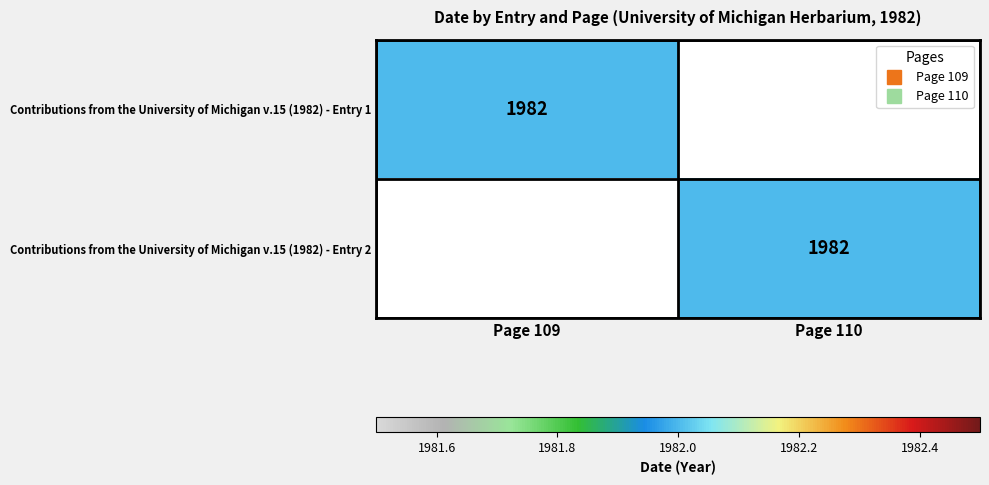

The Contributions from the University of Michigan v.15 (1982) - Entry 1 series shows -1051 at Page 110. True or false?

False